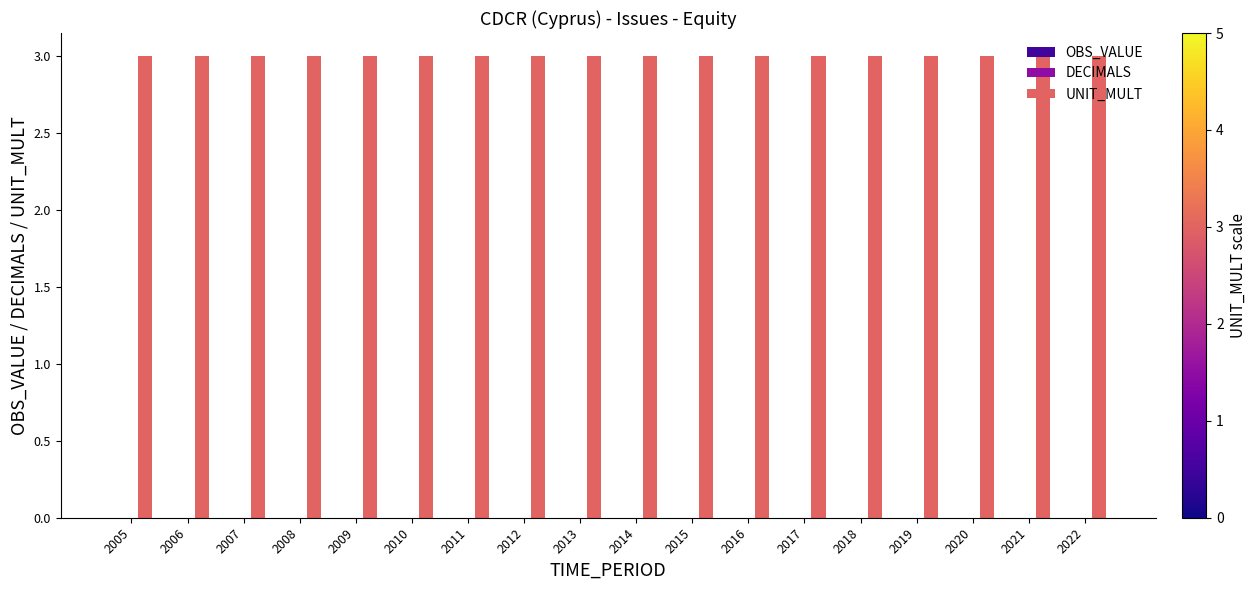

Reading left to right, list all the values displayed in this chart.

OBS_VALUE: 2005=0	2006=0	2007=0	2008=0	2009=0	2010=0	2011=0	2012=0	2013=0	2014=0	2015=0	2016=0	2017=0	2018=0	2019=0	2020=0	2021=0	2022=0
DECIMALS: 2005=0	2006=0	2007=0	2008=0	2009=0	2010=0	2011=0	2012=0	2013=0	2014=0	2015=0	2016=0	2017=0	2018=0	2019=0	2020=0	2021=0	2022=0
UNIT_MULT: 2005=3	2006=3	2007=3	2008=3	2009=3	2010=3	2011=3	2012=3	2013=3	2014=3	2015=3	2016=3	2017=3	2018=3	2019=3	2020=3	2021=3	2022=3